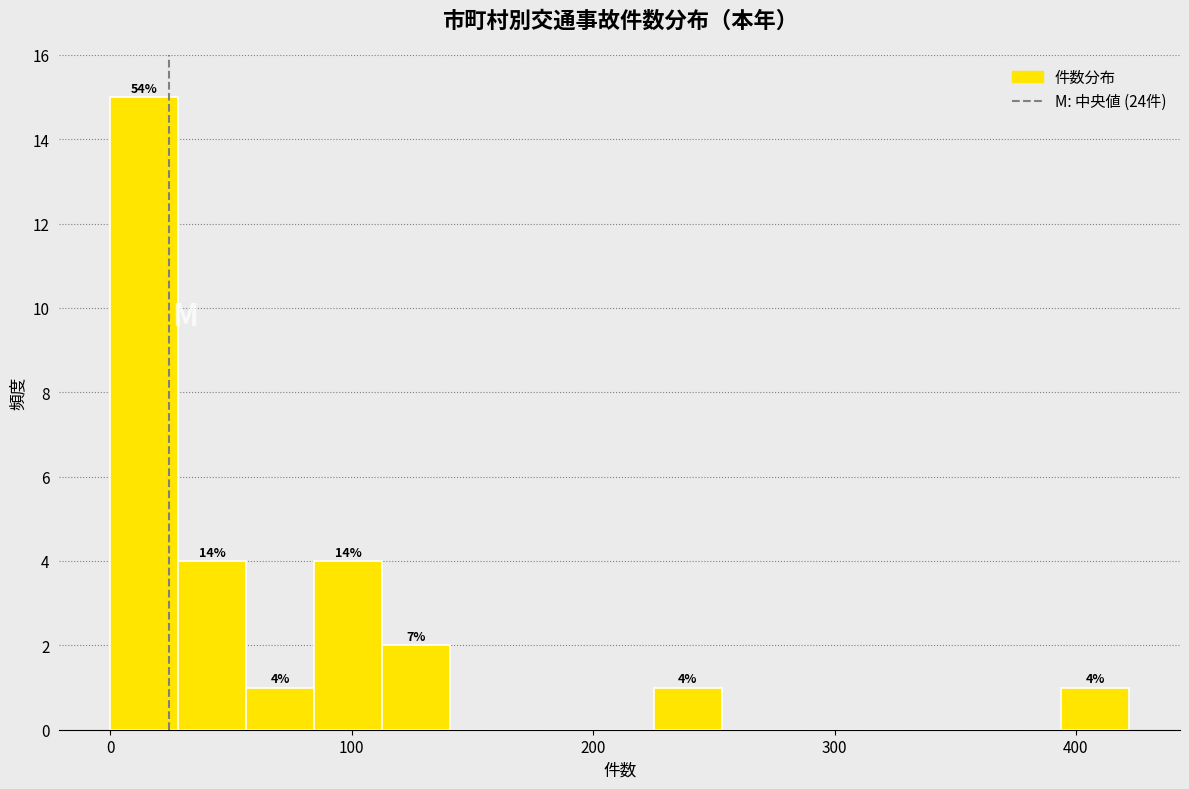

Around what value on the x-axis is the tallest bar? Give the approximate position of its centre, as read against the axis.

10